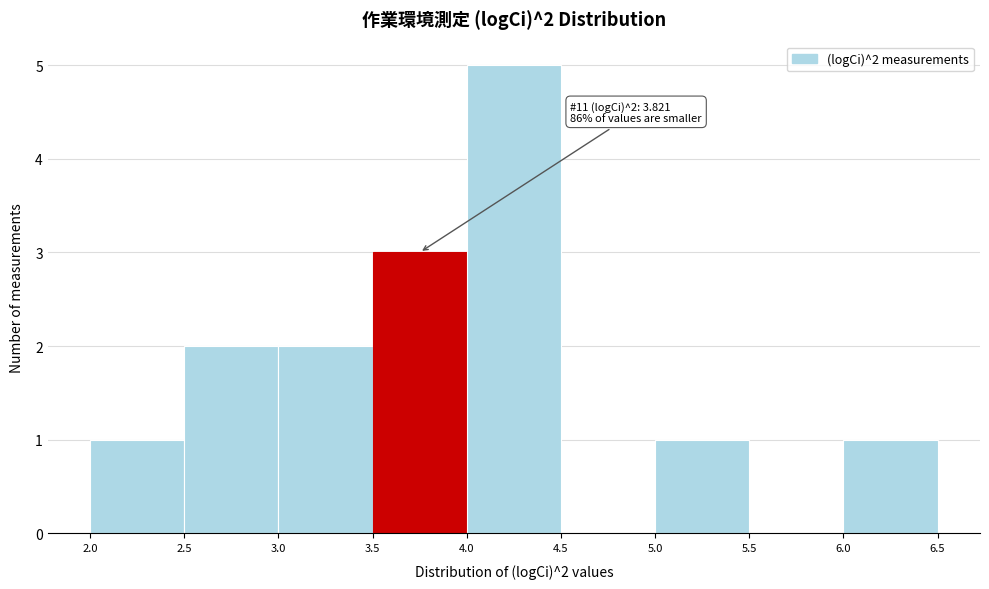

Which range on the x-axis has the tallest bar?

4.0 to 4.5